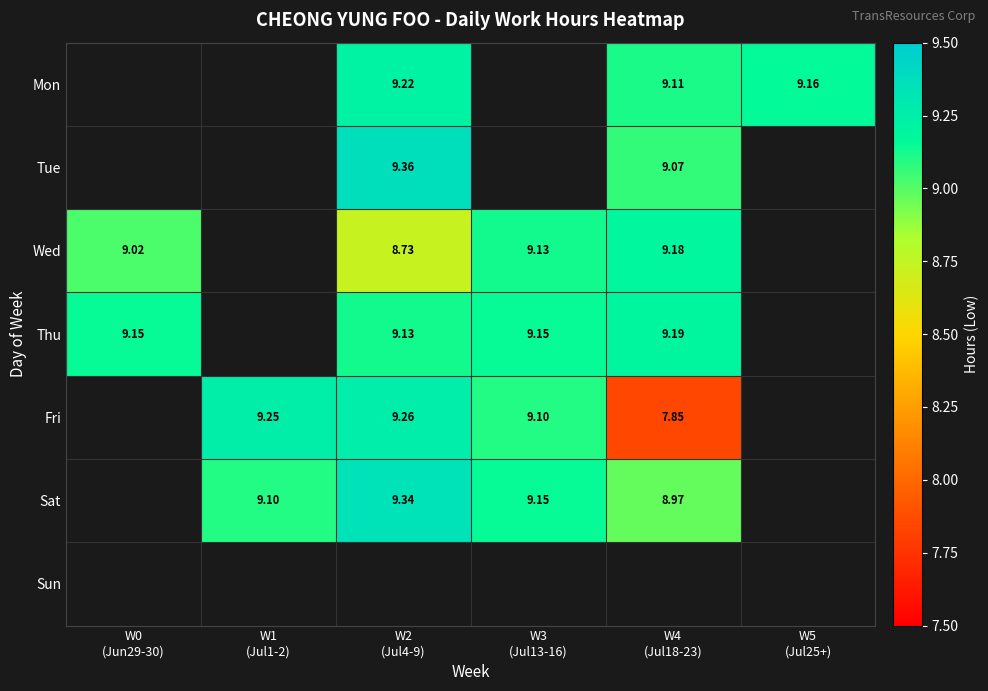

Rank the categories by Sun value from lowest to highest.

W0 (Jun29-30), W1 (Jul1-2), W2 (Jul4-9), W3 (Jul13-16), W4 (Jul18-23), W5 (Jul25+)